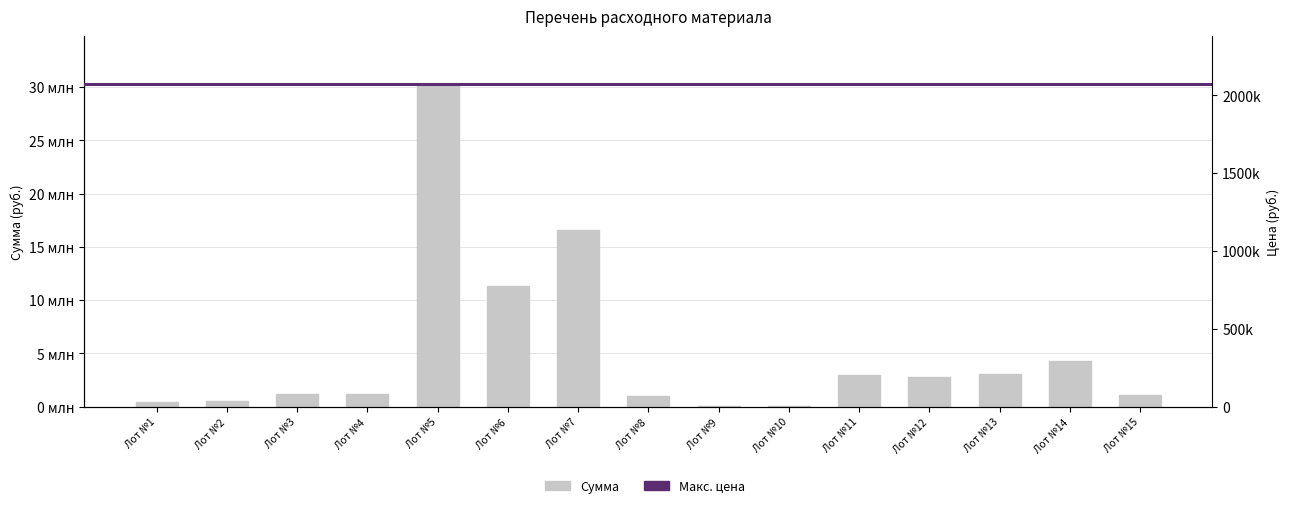

How many data points does each series have?

15